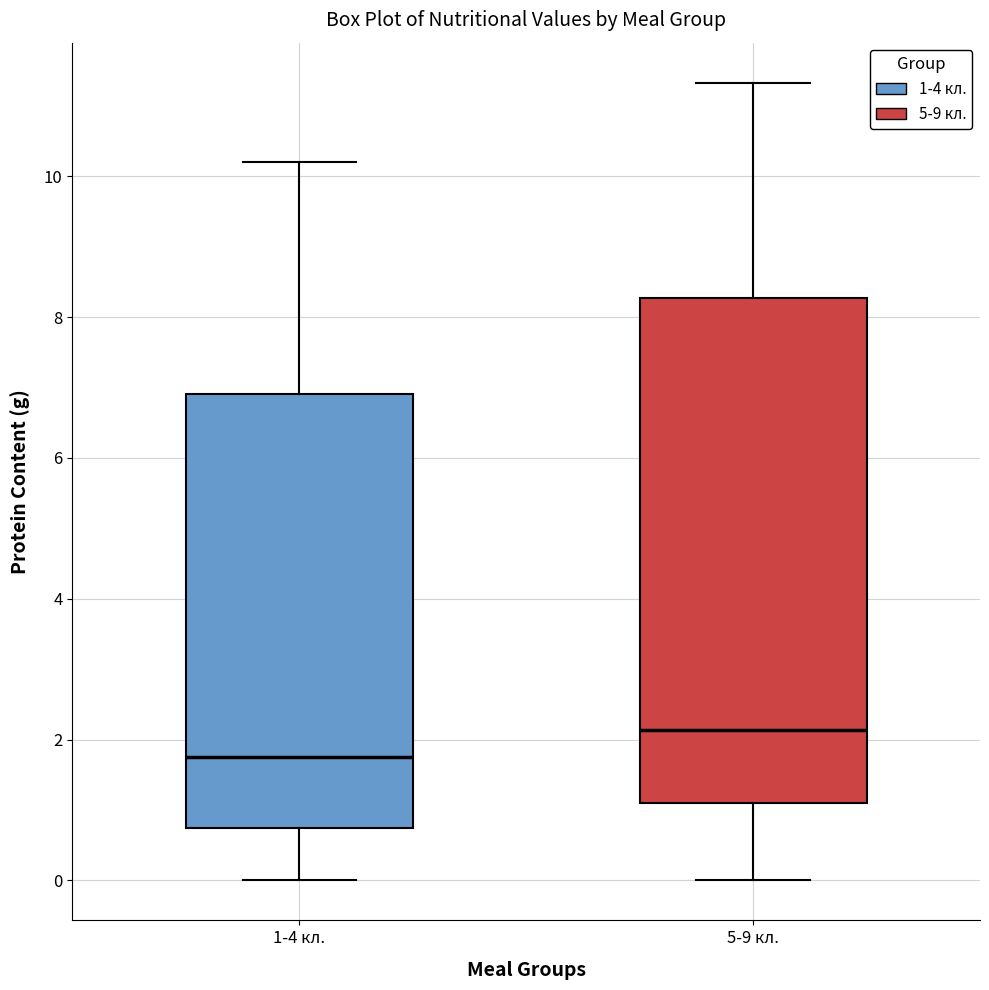

Comparing the boxes themselves (not the whiskers), which one is the tallest?

5-9 кл.